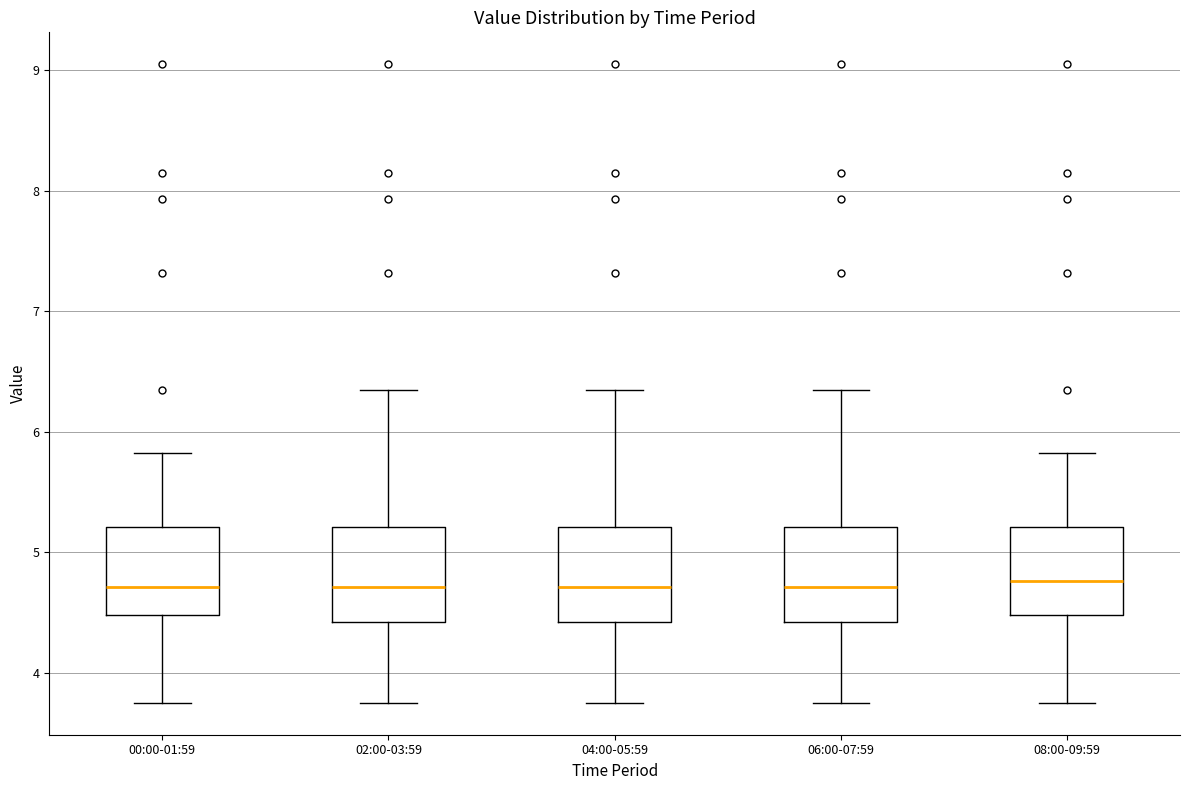

Reading left to right, transcribe this box plot: for each box, give where its median line is, the range the box spans, and where its two whiskers end, as read against the y-axis. The values are not printed on the chart, so give them approximately, as read against the axis.

00:00-01:59: median 4.7, box 4.5 to 5.2, whiskers 3.8 to 5.8
02:00-03:59: median 4.7, box 4.4 to 5.2, whiskers 3.8 to 6.4
04:00-05:59: median 4.7, box 4.4 to 5.2, whiskers 3.8 to 6.4
06:00-07:59: median 4.7, box 4.4 to 5.2, whiskers 3.8 to 6.4
08:00-09:59: median 4.8, box 4.5 to 5.2, whiskers 3.8 to 5.8